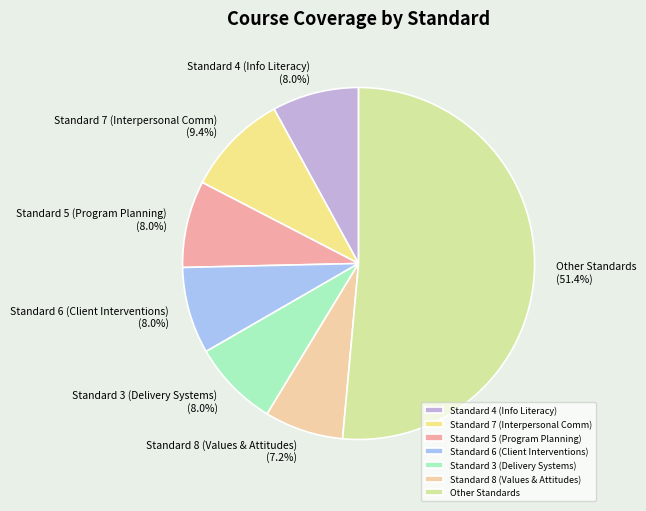

To the nearest percent, what is the average slice percentage?

14%